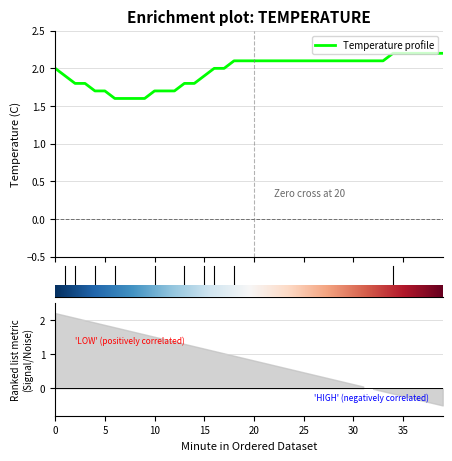

Reading right to left, transcribe all the data shown in this chart.

39=2.2	38=2.2	37=2.2	36=2.2	35=2.2	34=2.2	33=2.1	32=2.1	31=2.1	30=2.1	29=2.1	28=2.1	27=2.1	26=2.1	25=2.1	24=2.1	23=2.1	22=2.1	21=2.1	20=2.1	19=2.1	18=2.1	17=2.0	16=2.0	15=1.9	14=1.8	13=1.8	12=1.7	11=1.7	10=1.7	9=1.6	8=1.6	7=1.6	6=1.6	5=1.7	4=1.7	3=1.8	2=1.8	1=1.9	0=2.0